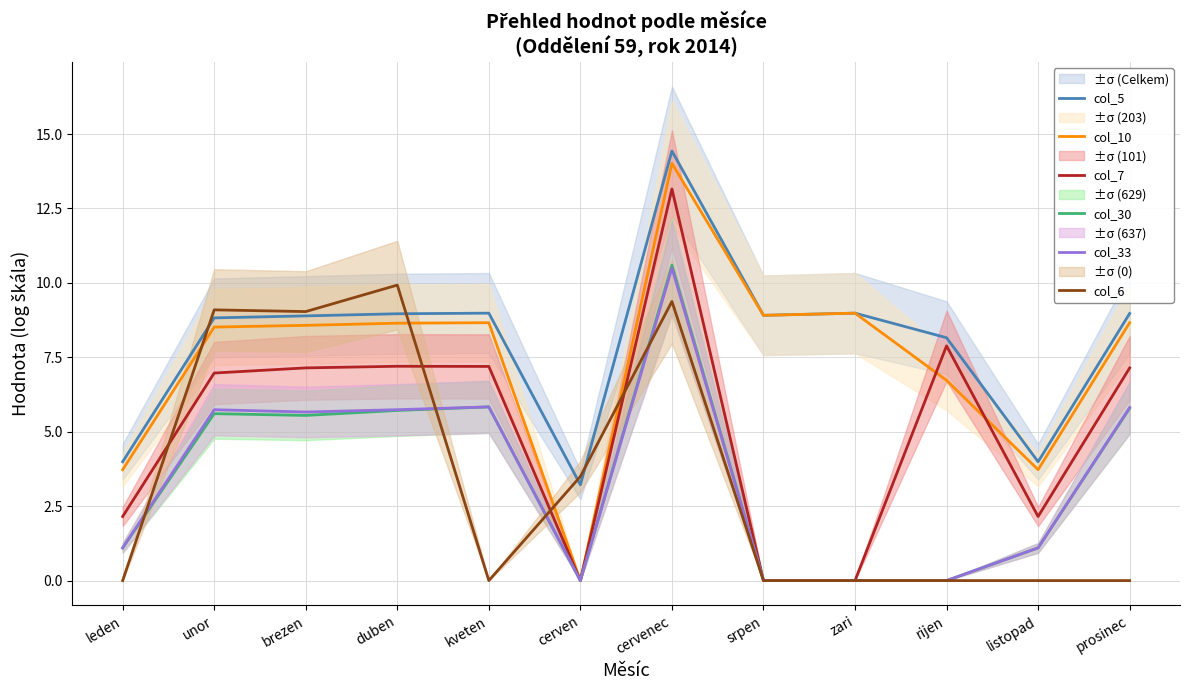

At which label is col_10 closest to 7?

rijen